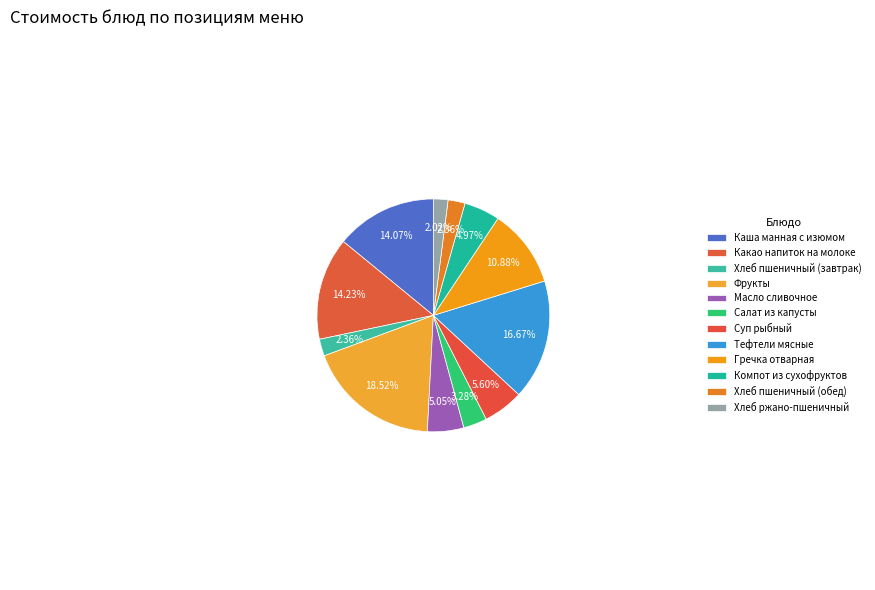

How many slices are in this pie chart?

12